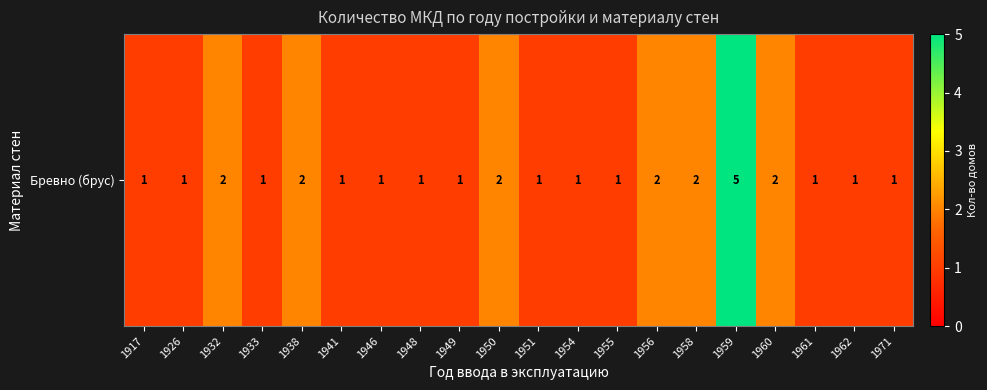

How many categories are shown in the chart?

20